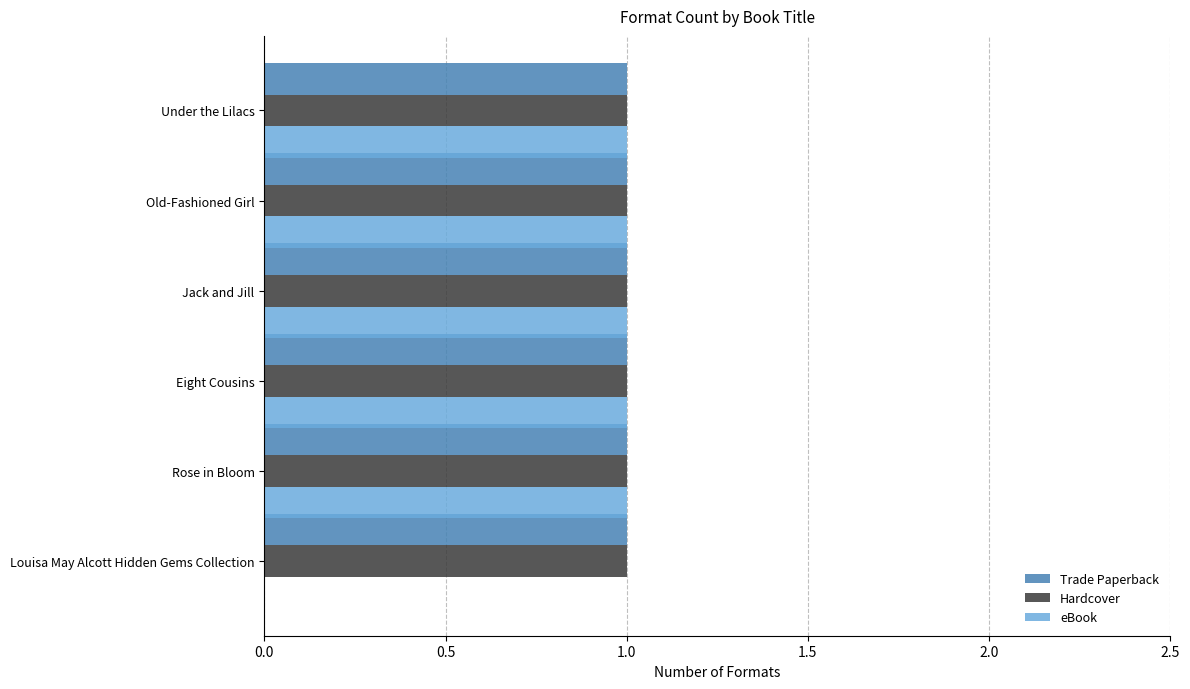

What is the total value across all series at Rose in Bloom?

3